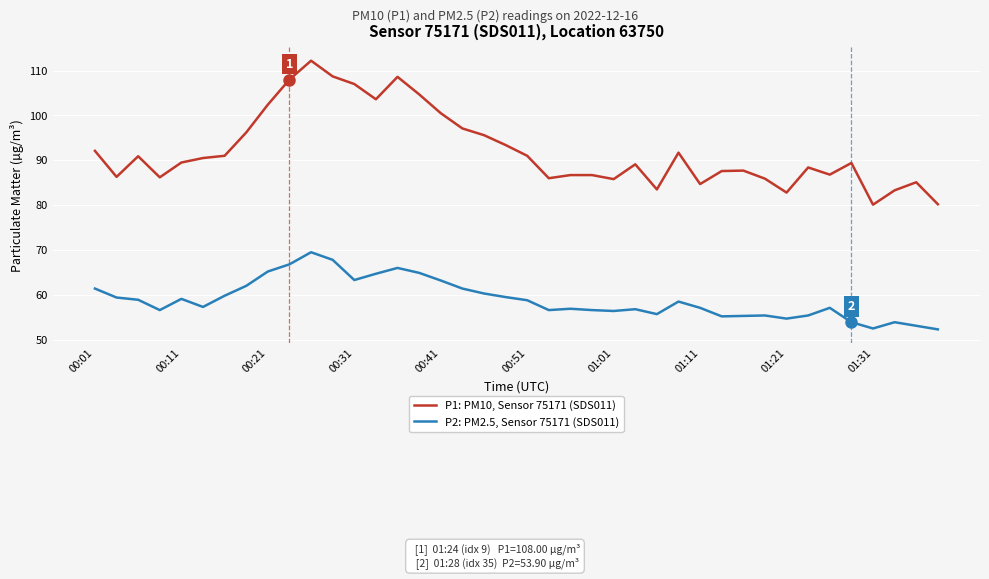

What is the difference between the maximum and minimum values in the P2: PM2.5, Sensor 75171 (SDS011) series?

17.2